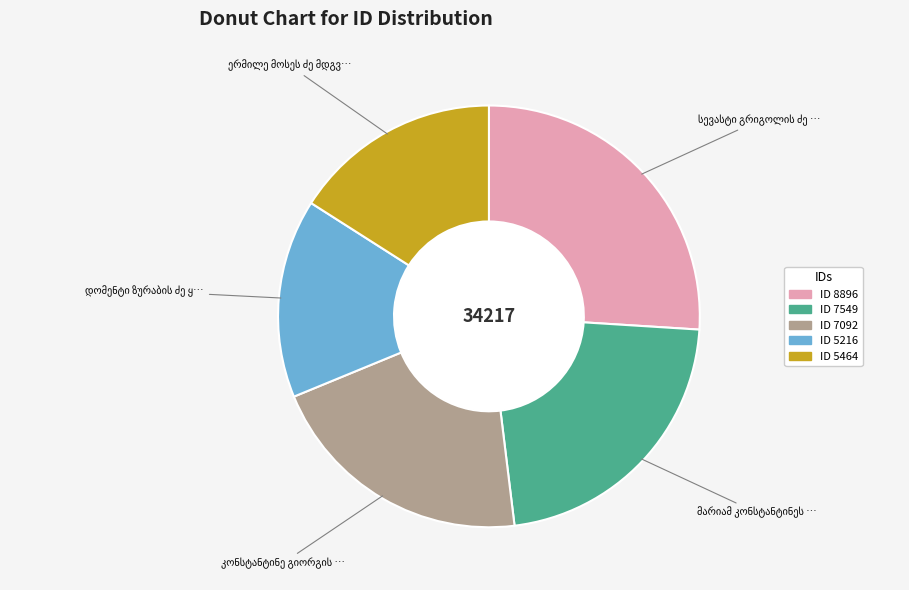

Is there any slice that represents more than half of the pie?

No